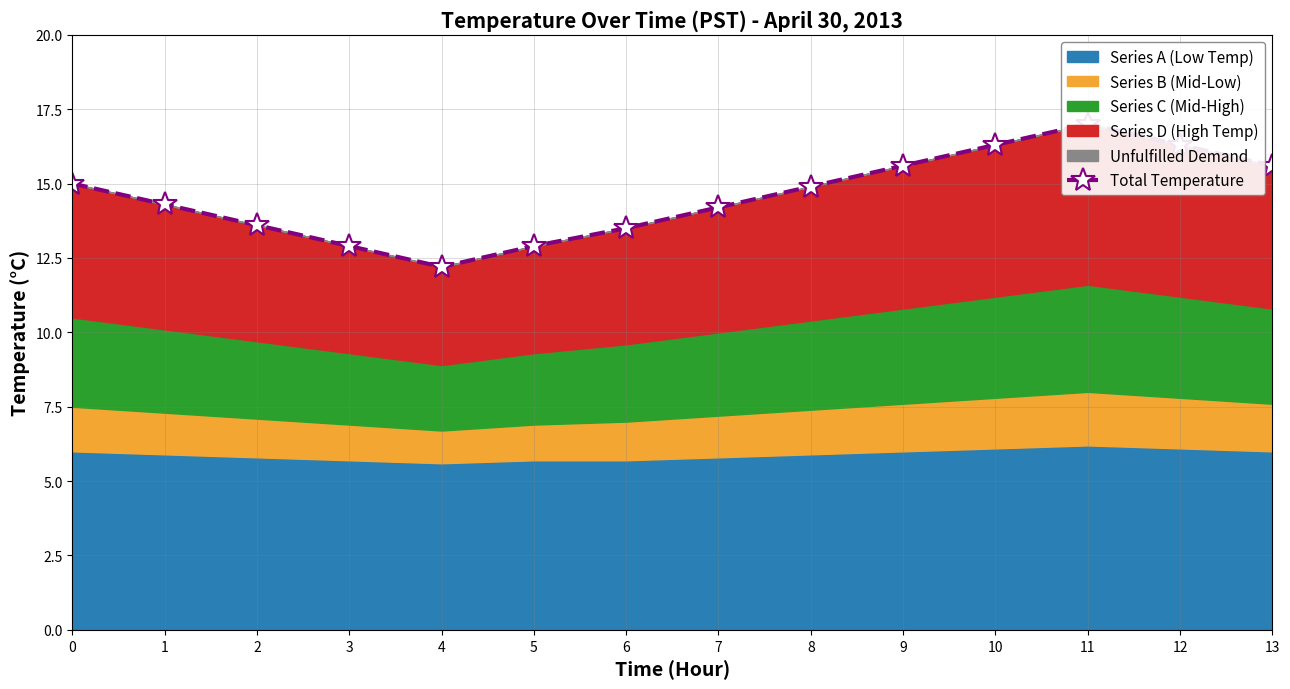

How many lines are shown in the chart?

1